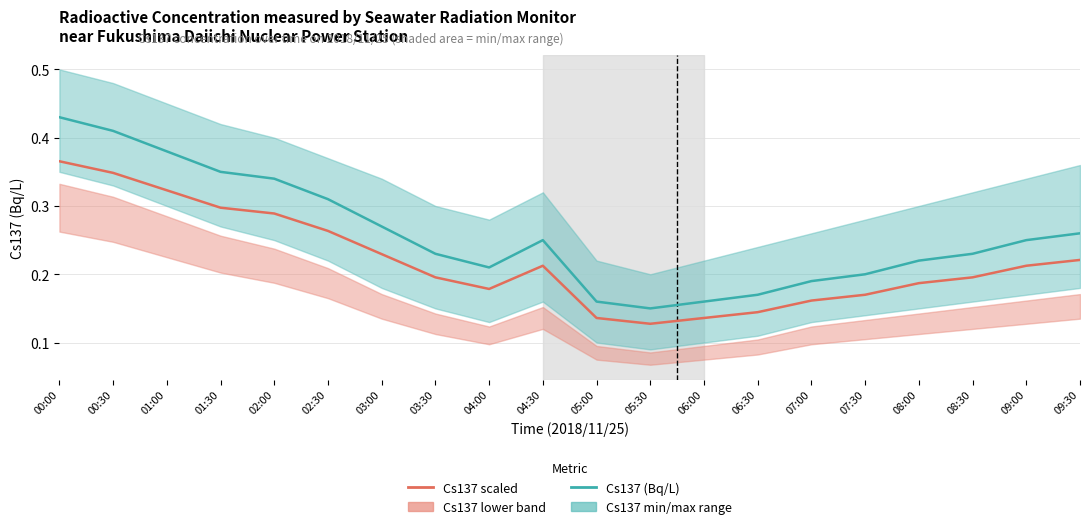

True or false: Cs137 (Bq/L) and Cs137 trend (scaled) intersect in this chart.

False